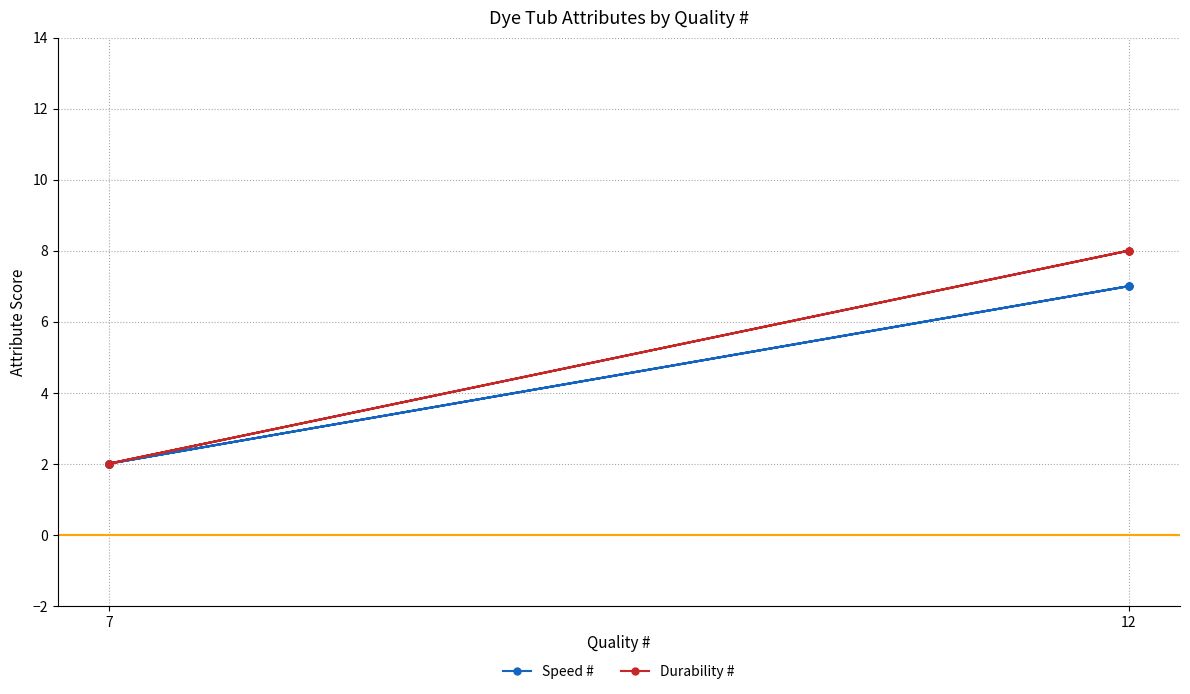

What is the difference between the maximum and minimum values in the Speed # series?

5